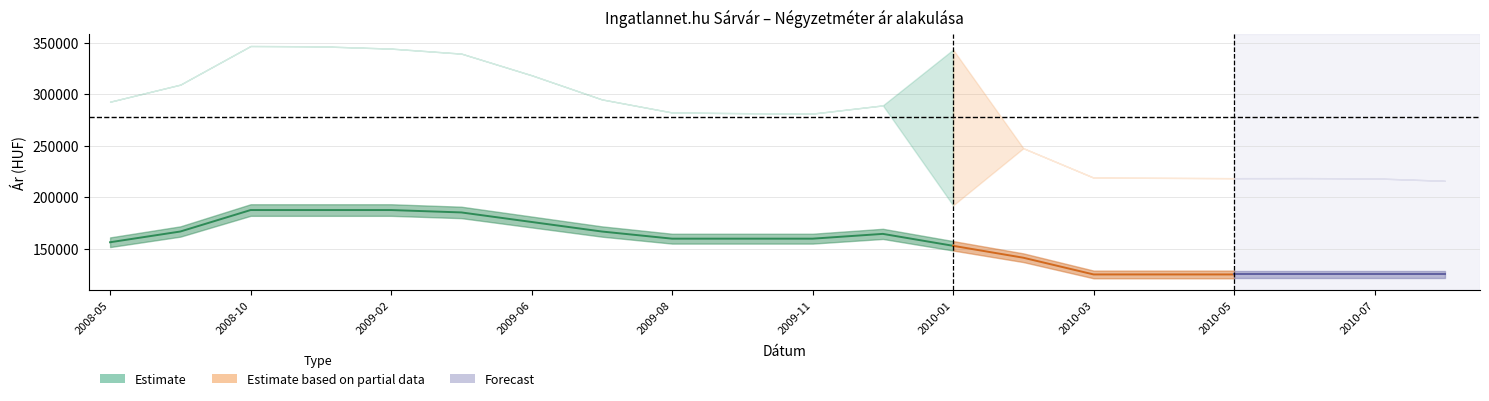

What is the sum of all Átlagos reál ár values?

5549291